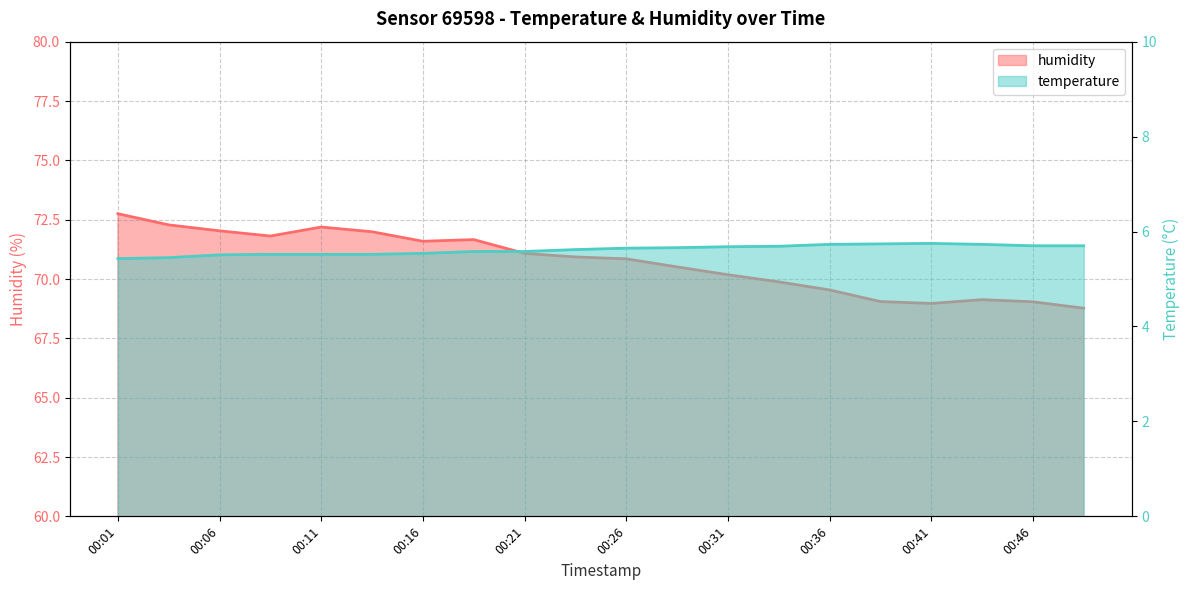

What is the sum of all humidity values?

1414.2